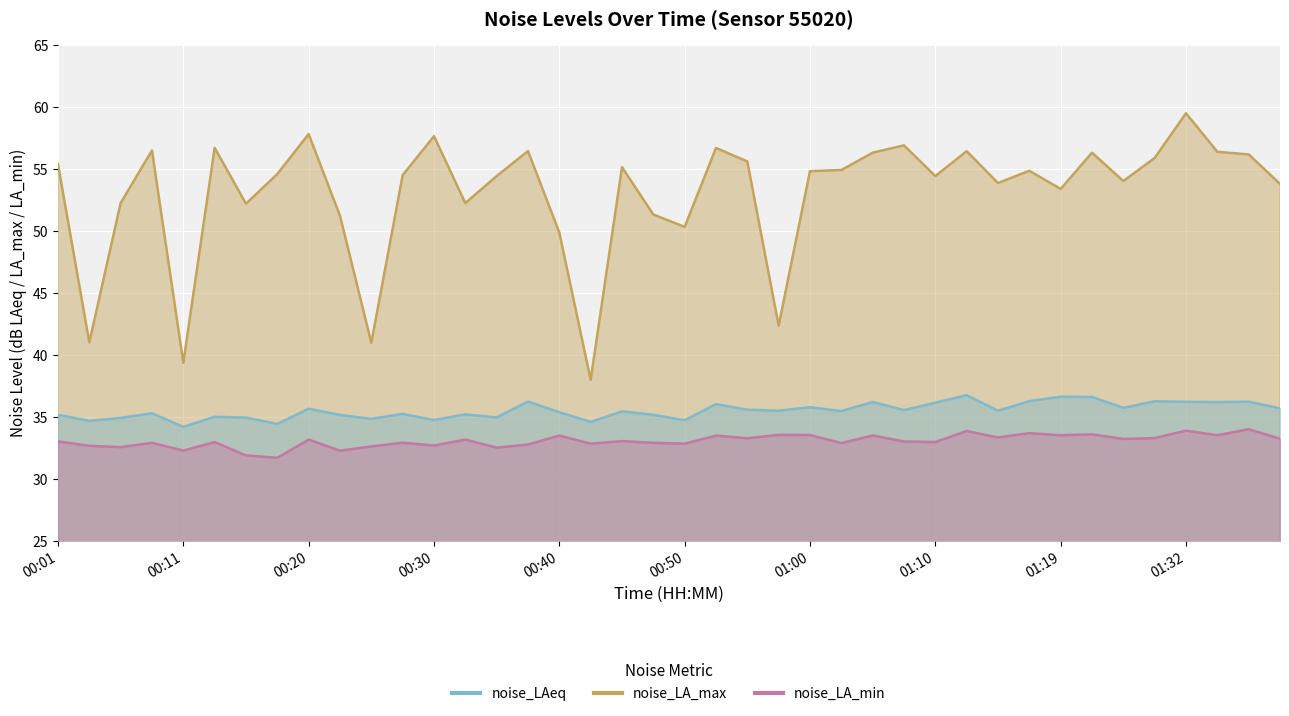

What value does the noise_LA_min series have at 01:30?

33.3